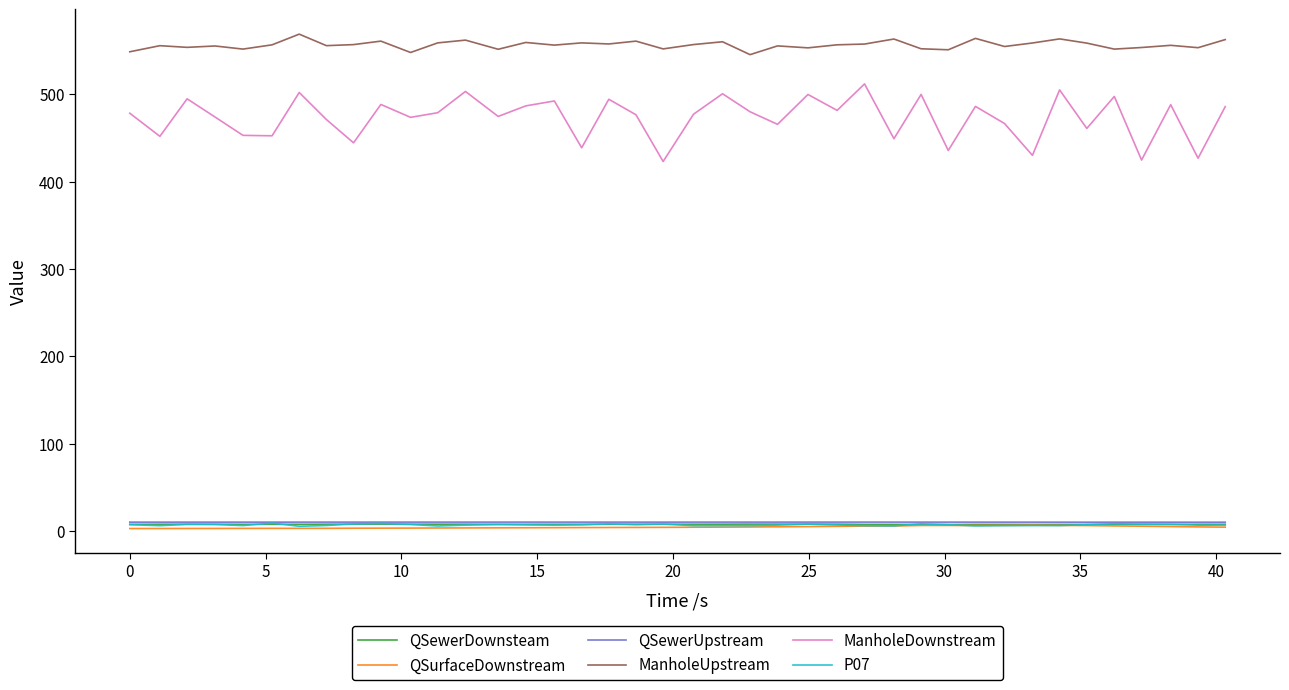

Which series has the largest range (max minus min)?

ManholeDownstream